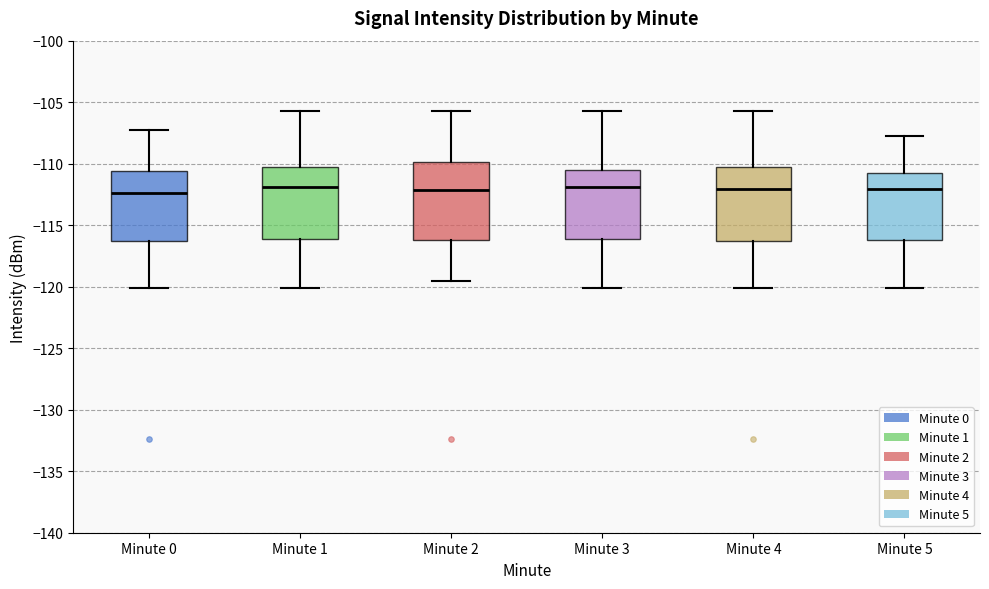

Where is the upper edge of the box for Minute 5 on the y-axis? The values are not printed on the chart, so give them approximately, as read against the axis.

-111.0